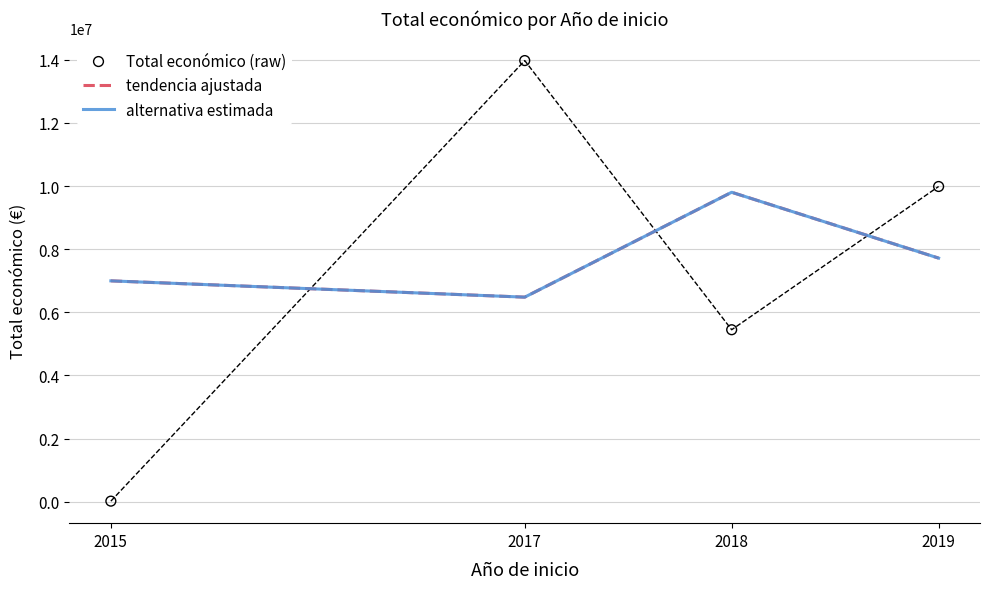

Is the value of Total económico (raw) at 2015 greater than the value of alternativa estimada at 2015?

No